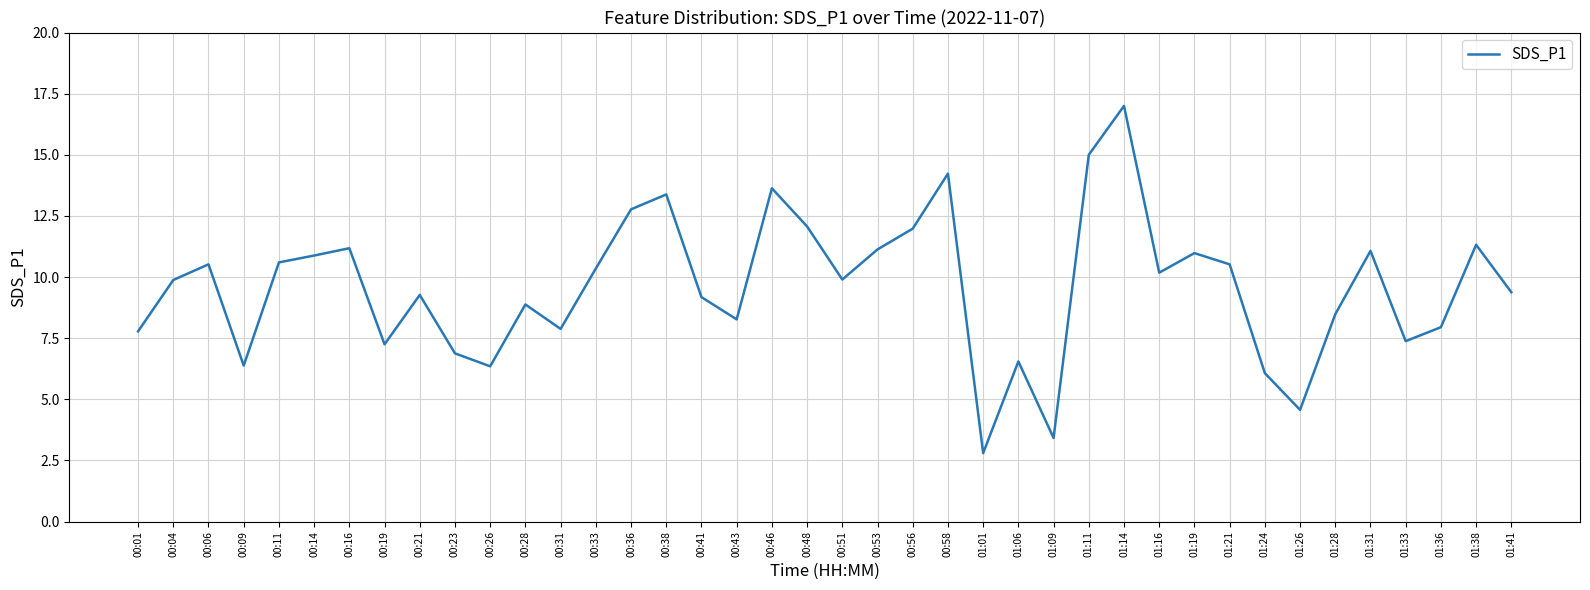

What is the difference between the maximum and minimum values?

14.2